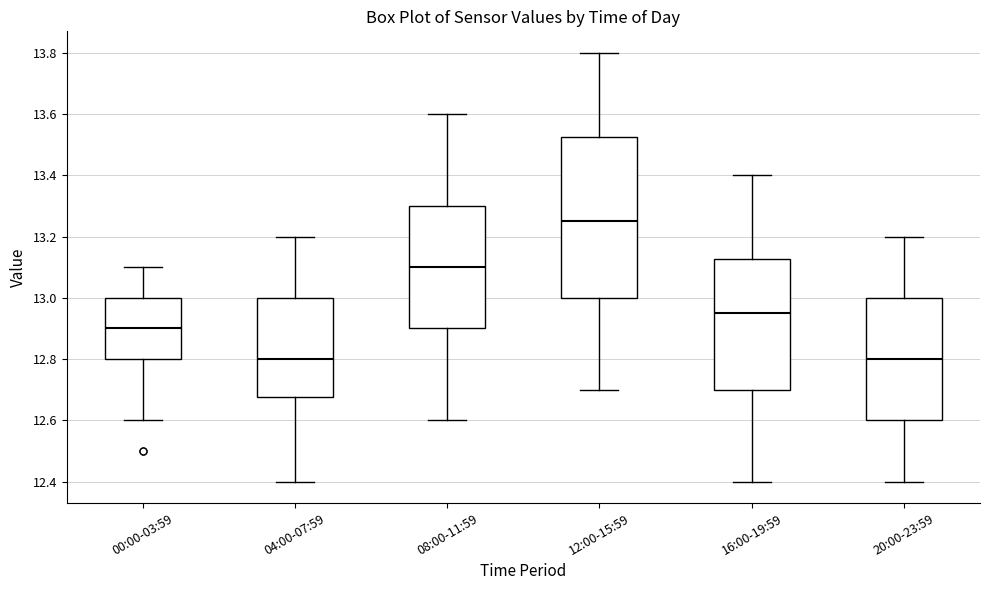

Reading left to right, transcribe this box plot: for each box, give where its median line is, the range the box spans, and where its two whiskers end, as read against the y-axis. The values are not printed on the chart, so give them approximately, as read against the axis.

00:00-03:59: median 12.90, box 12.80 to 13.00, whiskers 12.60 to 13.10
04:00-07:59: median 12.80, box 12.68 to 13.00, whiskers 12.40 to 13.20
08:00-11:59: median 13.10, box 12.90 to 13.30, whiskers 12.60 to 13.60
12:00-15:59: median 13.26, box 13.00 to 13.52, whiskers 12.70 to 13.80
16:00-19:59: median 12.96, box 12.70 to 13.12, whiskers 12.40 to 13.40
20:00-23:59: median 12.80, box 12.60 to 13.00, whiskers 12.40 to 13.20